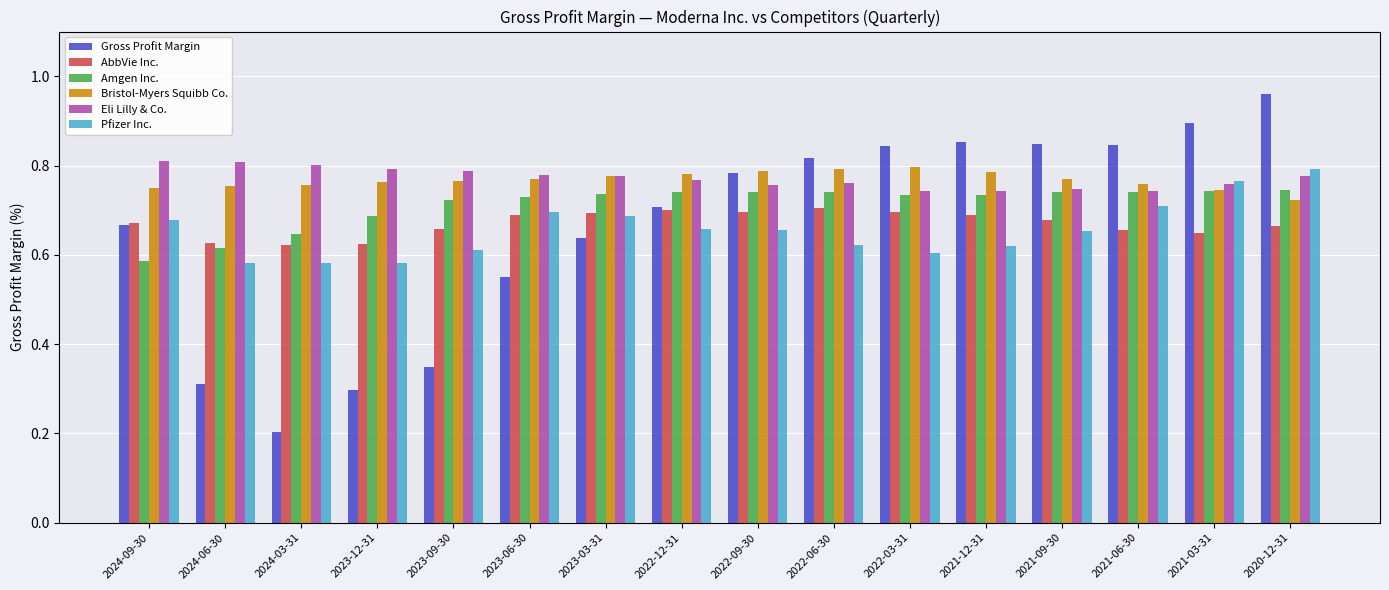

Which series has the widest spread of values?

Gross Profit Margin